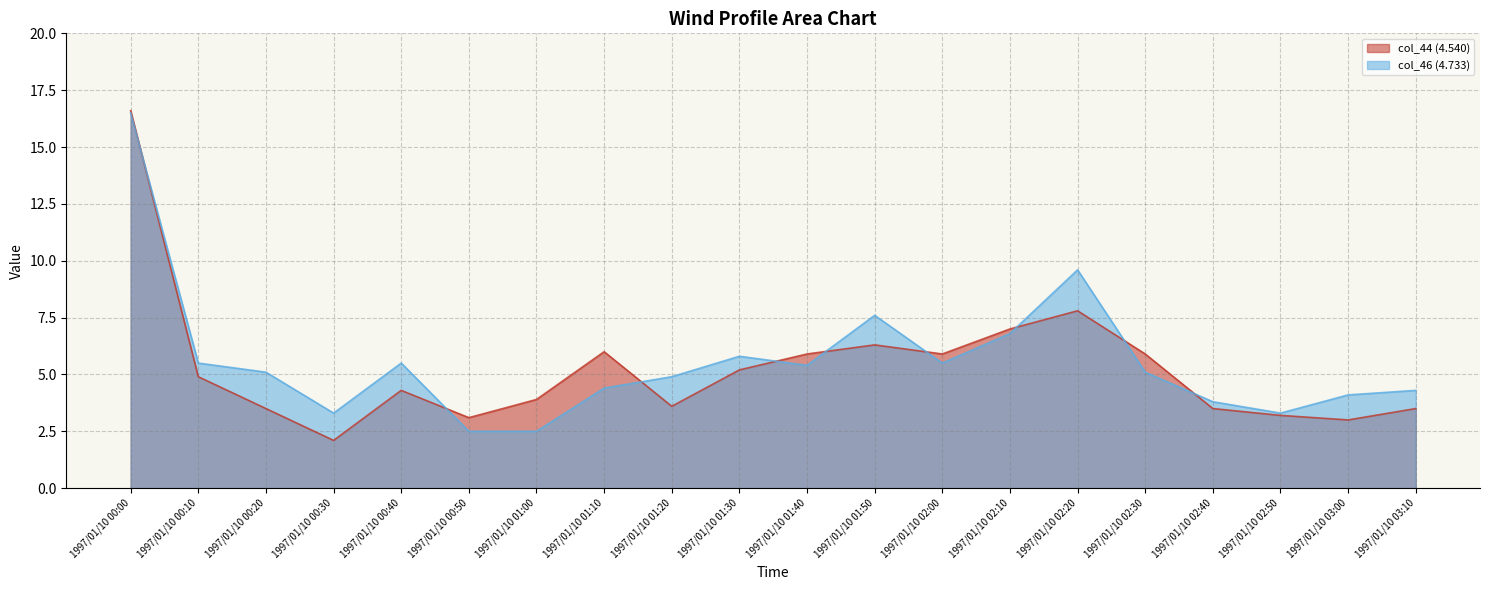

The col_44 (4.540) series shows 2.5 at 1997/01/10 00:40. True or false?

False